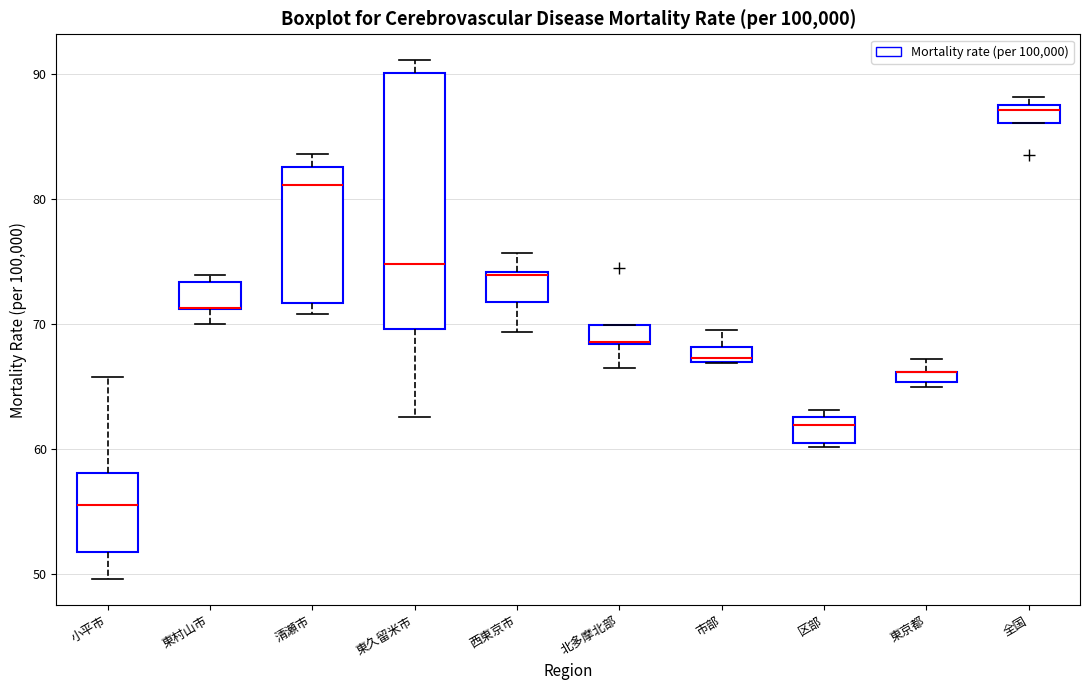

Where is the lower edge of the box for 清瀬市 on the y-axis? The values are not printed on the chart, so give them approximately, as read against the axis.

72